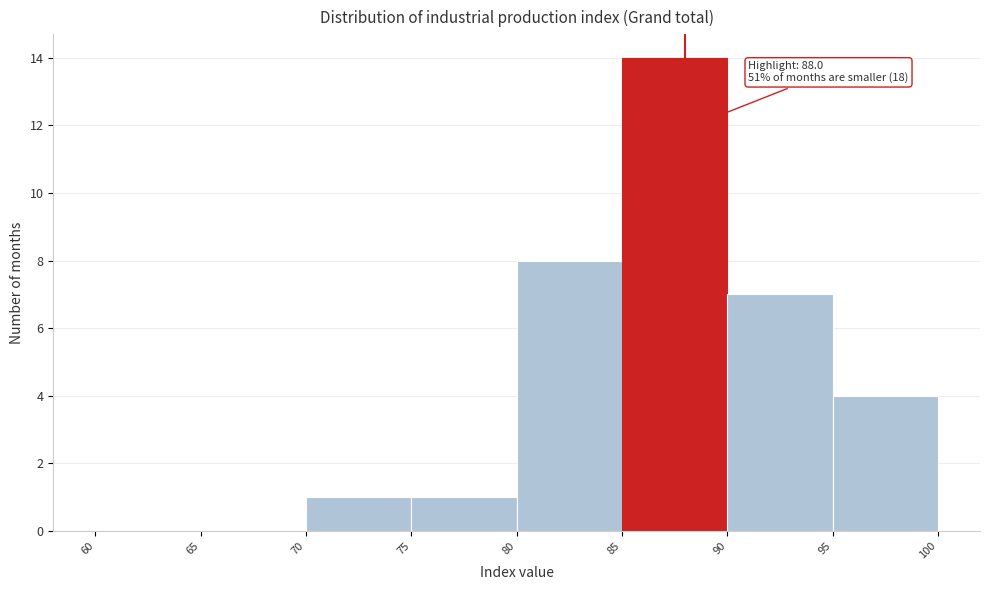

Which range on the x-axis has the tallest bar?

85 to 90